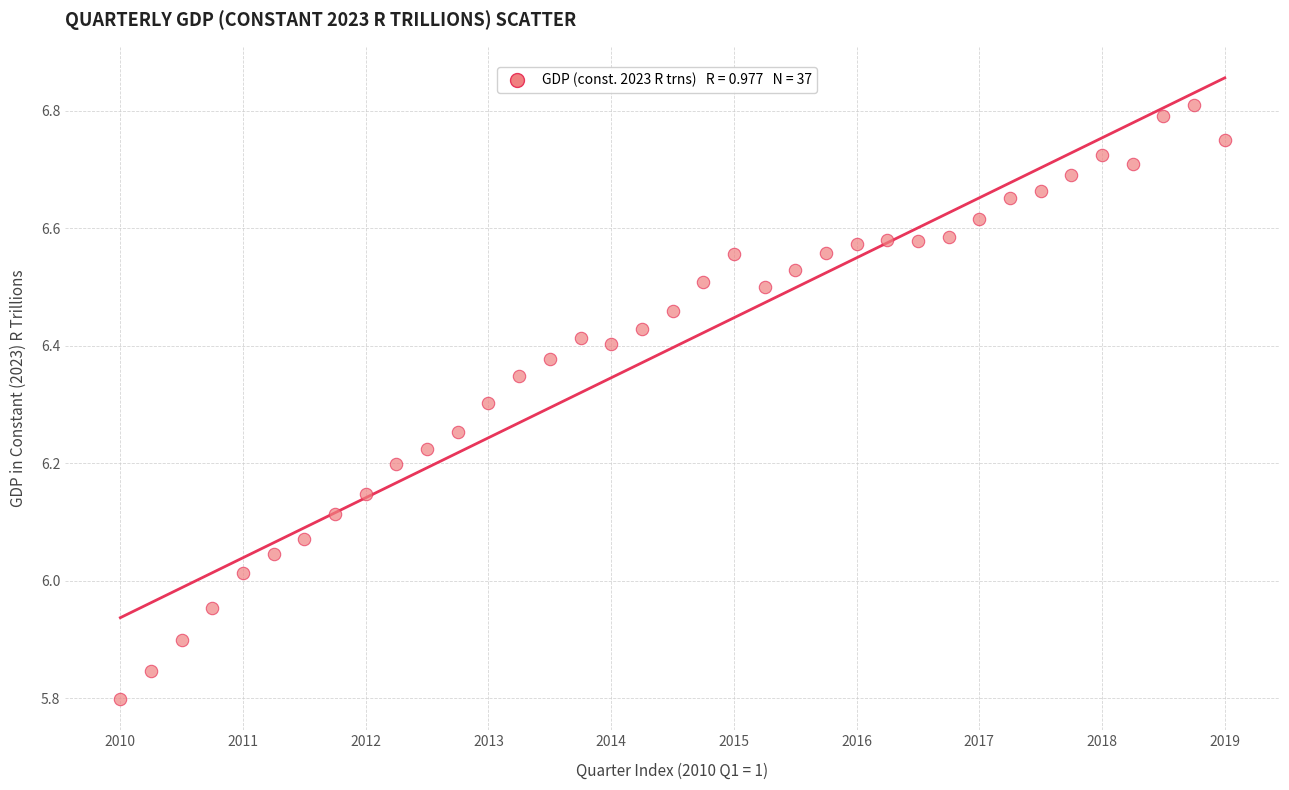

What is the range of X values (max minus min)?

36.0